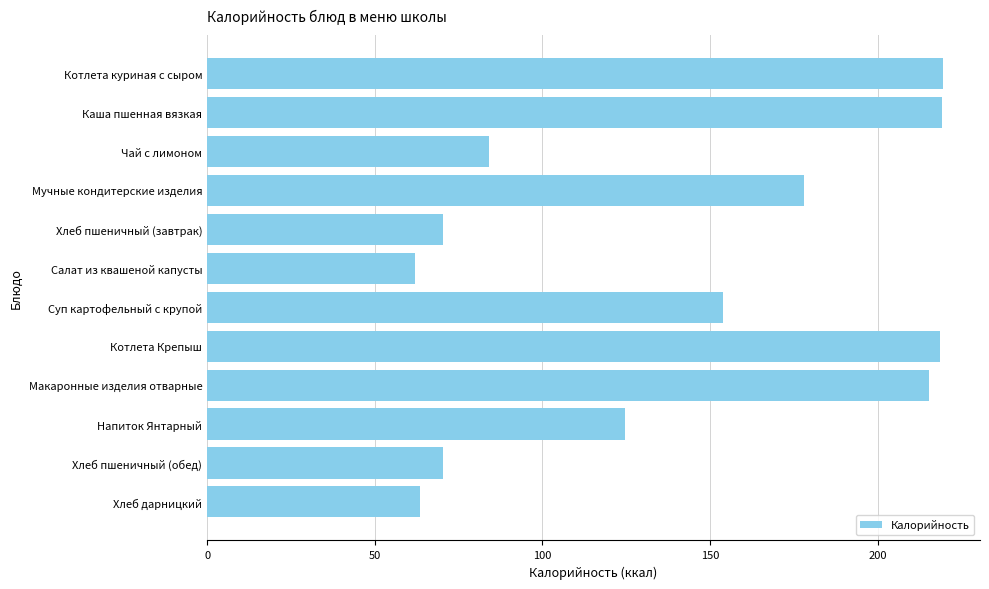

What is the greatest value displayed?

219.6